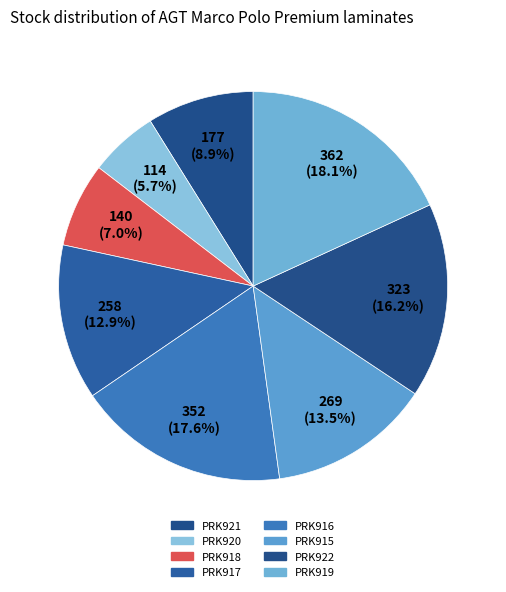

Is PRK919 the majority of the pie?

No